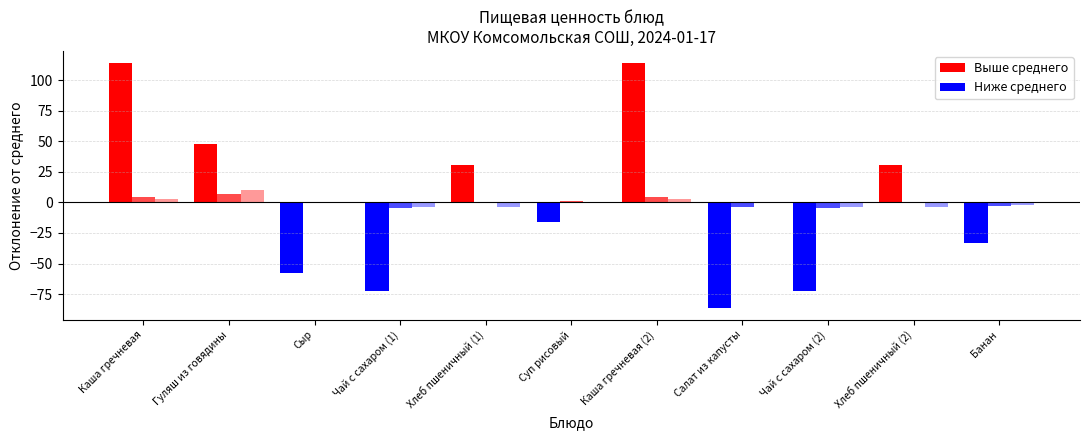

True or false: Жиры has a value of 20.8 at Гуляш из говядины.

False